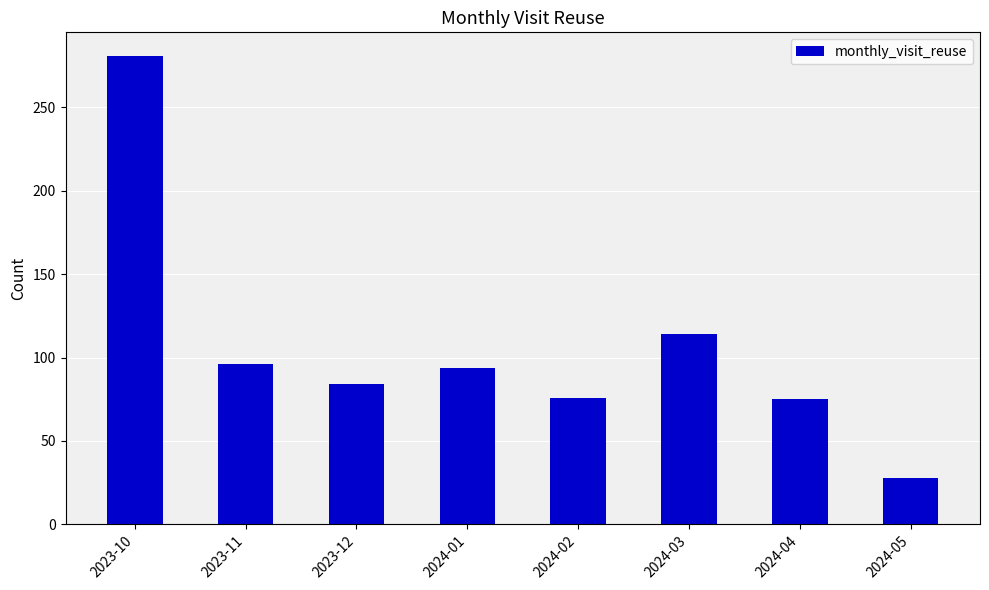

Which has a higher value, 2023-12 or 2023-11?

2023-11